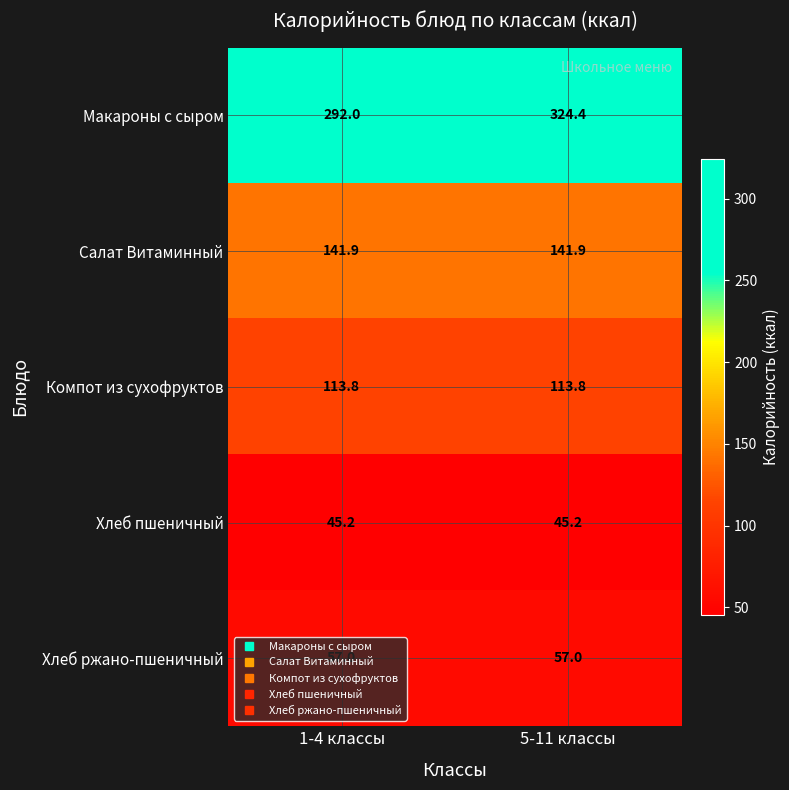

What is the smallest value displayed?

45.2